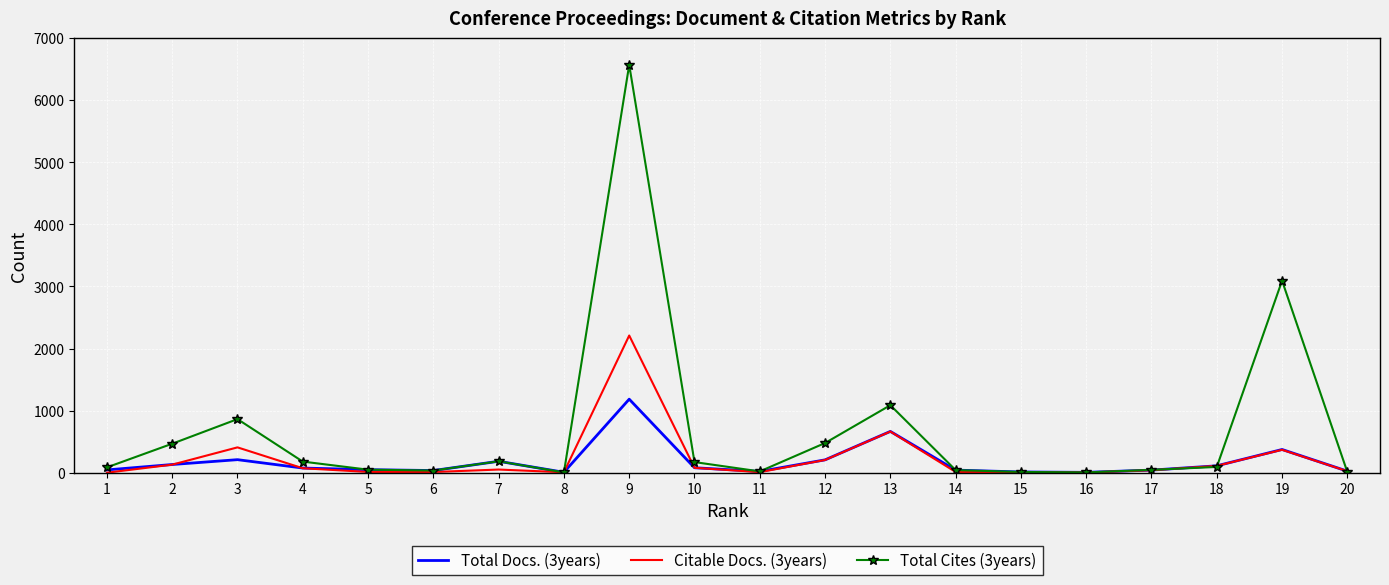

Which label corresponds to the largest value in the chart?

9